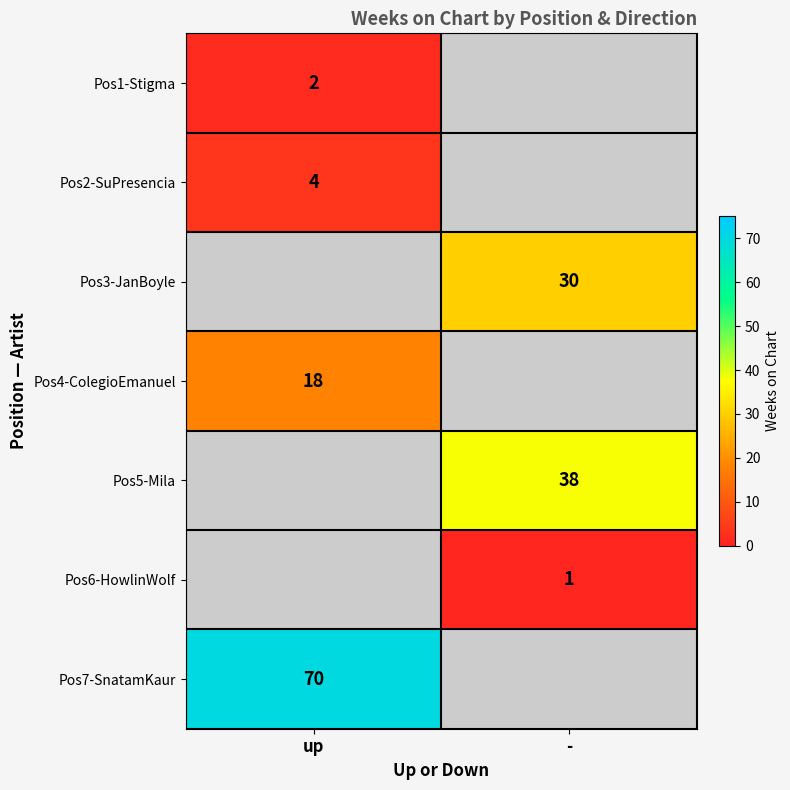

Is it true that Pos2-SuPresencia equals 4 at up?

True